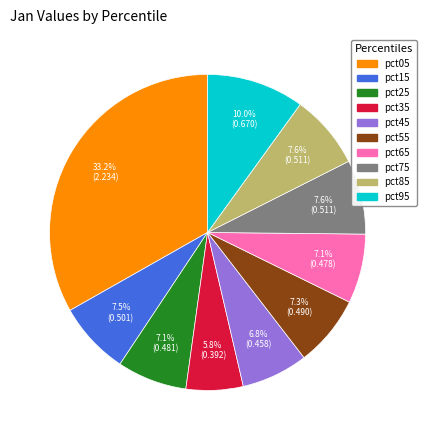

To the nearest percent, what is the average slice percentage?

10%